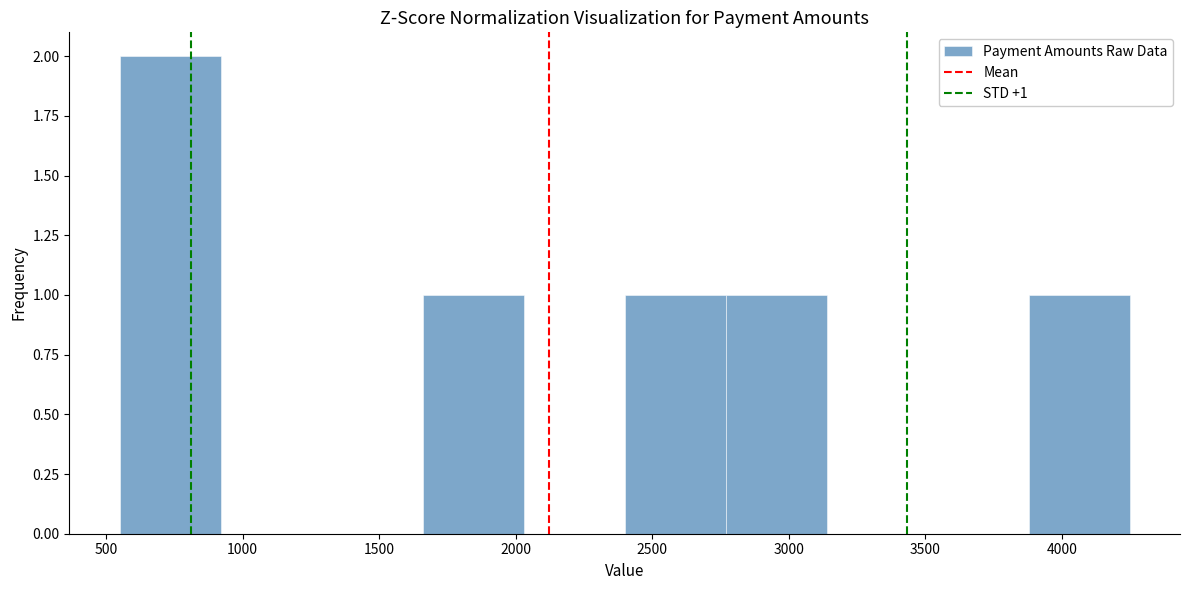

Which range on the x-axis has the tallest bar?

550 to 900